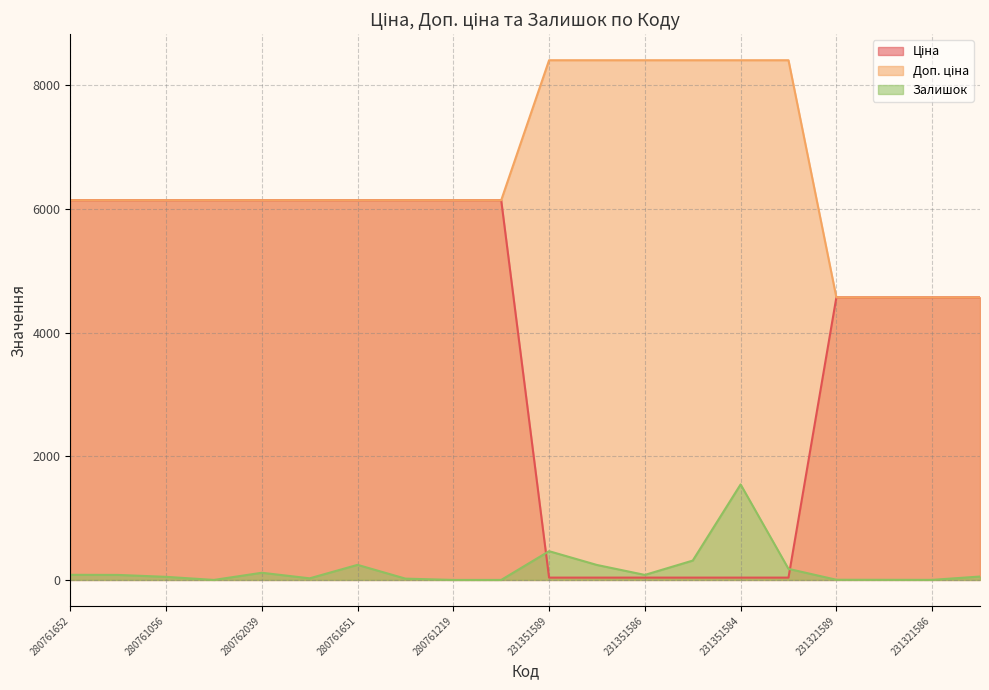

True or false: Ціна has a value of 9356.2 at 280761652.

False